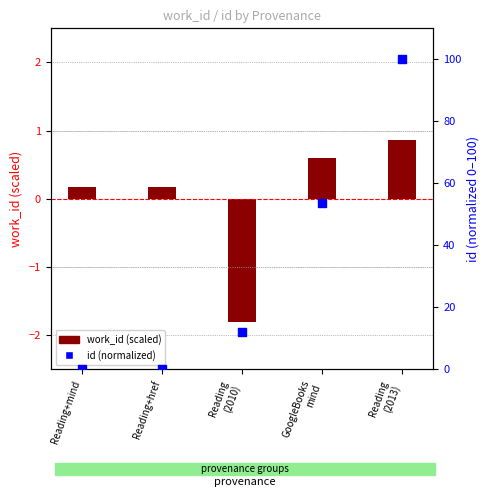

What are all the series names shown in the legend?

work_id (scaled), id (normalized)